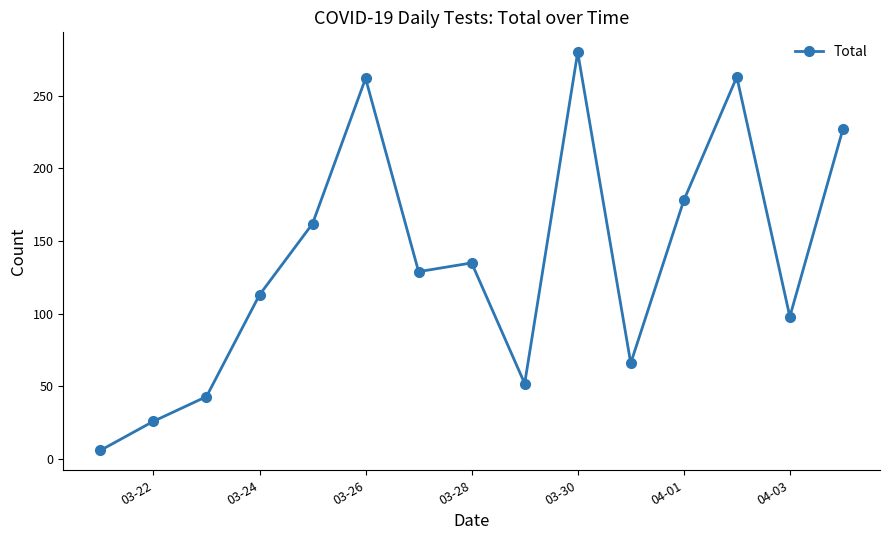

What is the maximum value shown in the chart?

280